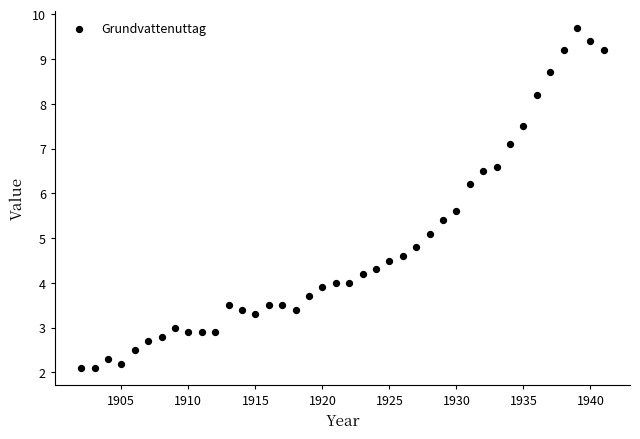

What Y value in the scatter plot is closest to 5?

5.1